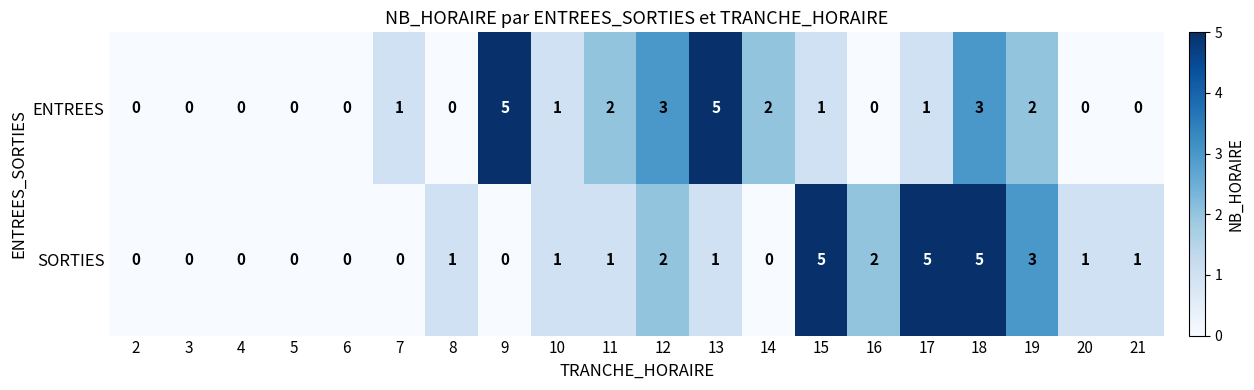

Which series has the largest total across all categories?

SORTIES